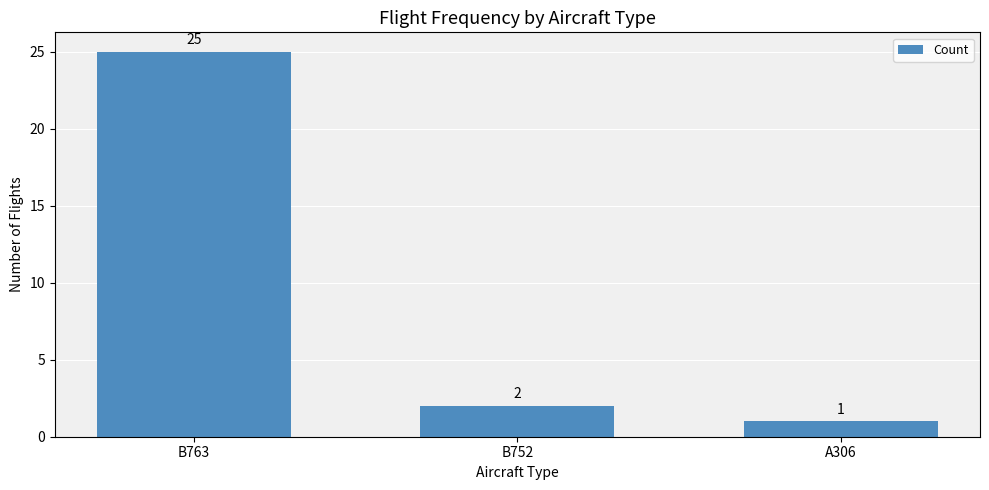

What is the label of the 3rd bar from the right?

B763